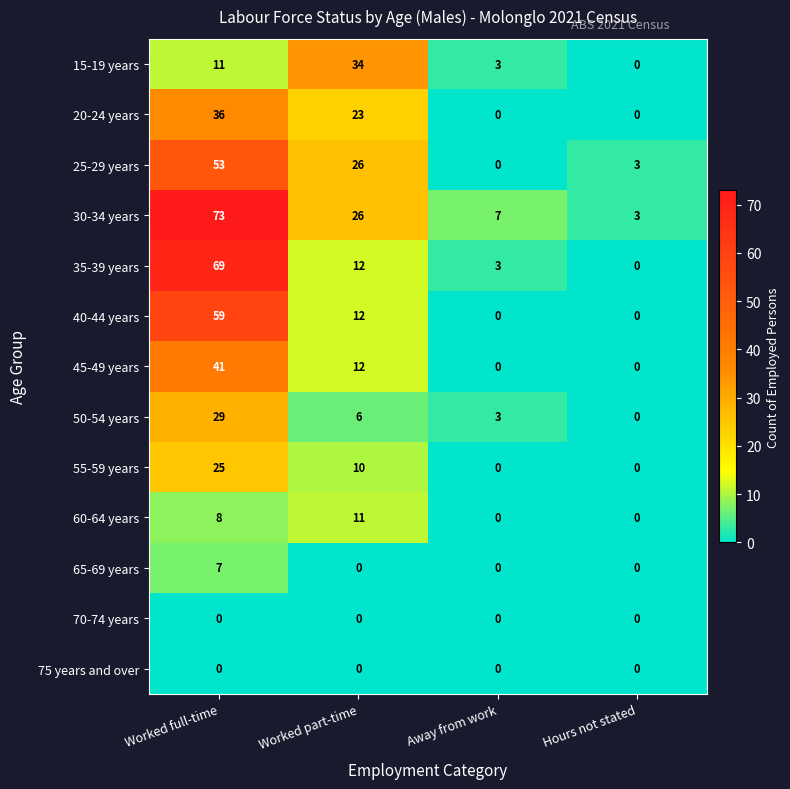

Count the number of categories in the chart.

4